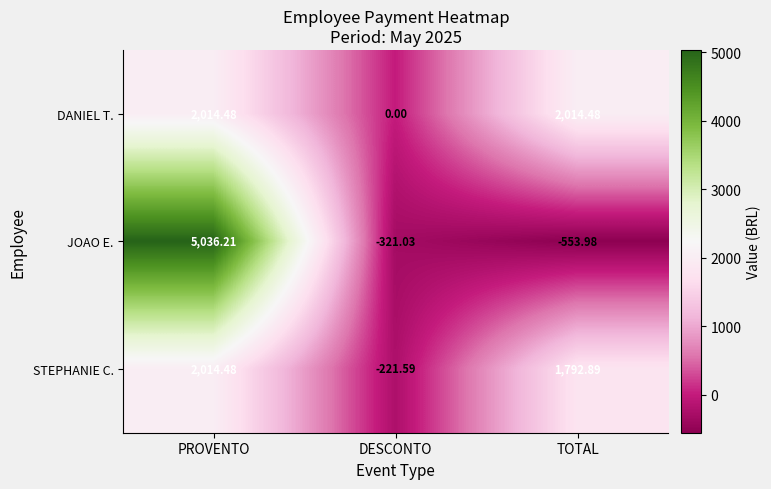

Which series has the widest spread of values?

JOAO E.